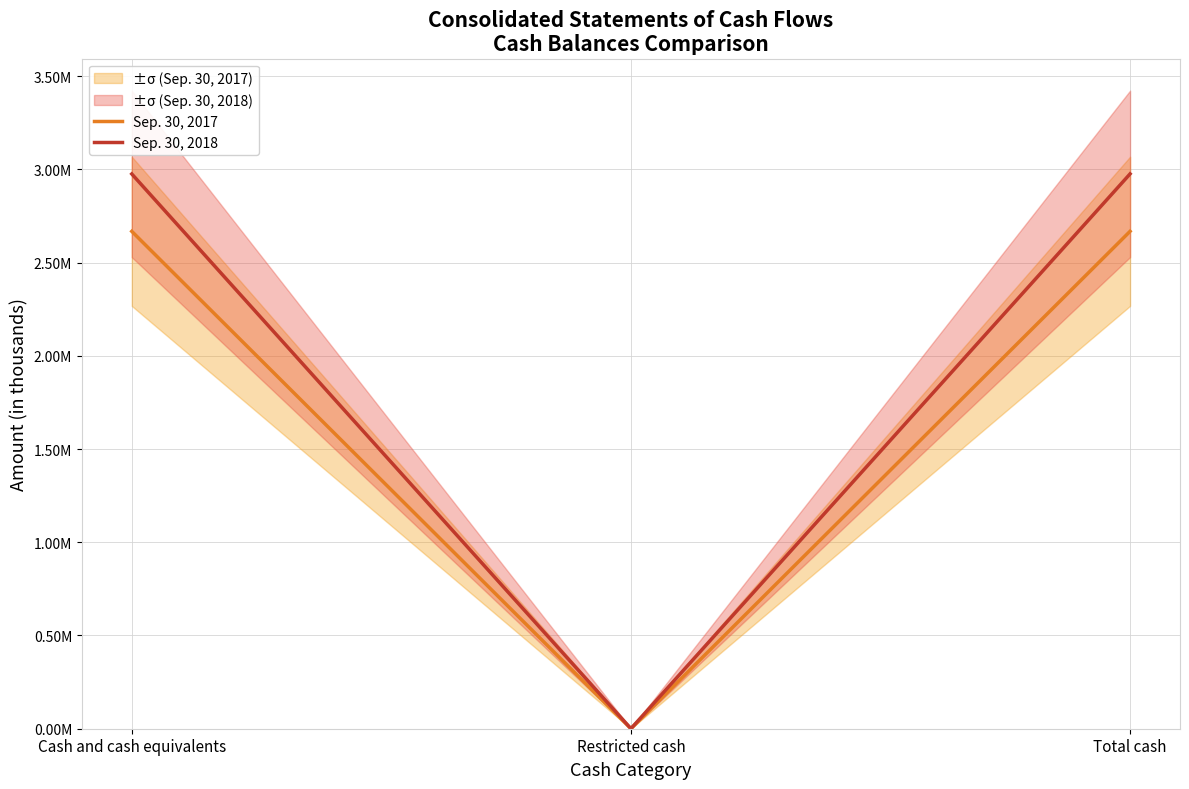

How many distinct data groups are displayed?

2